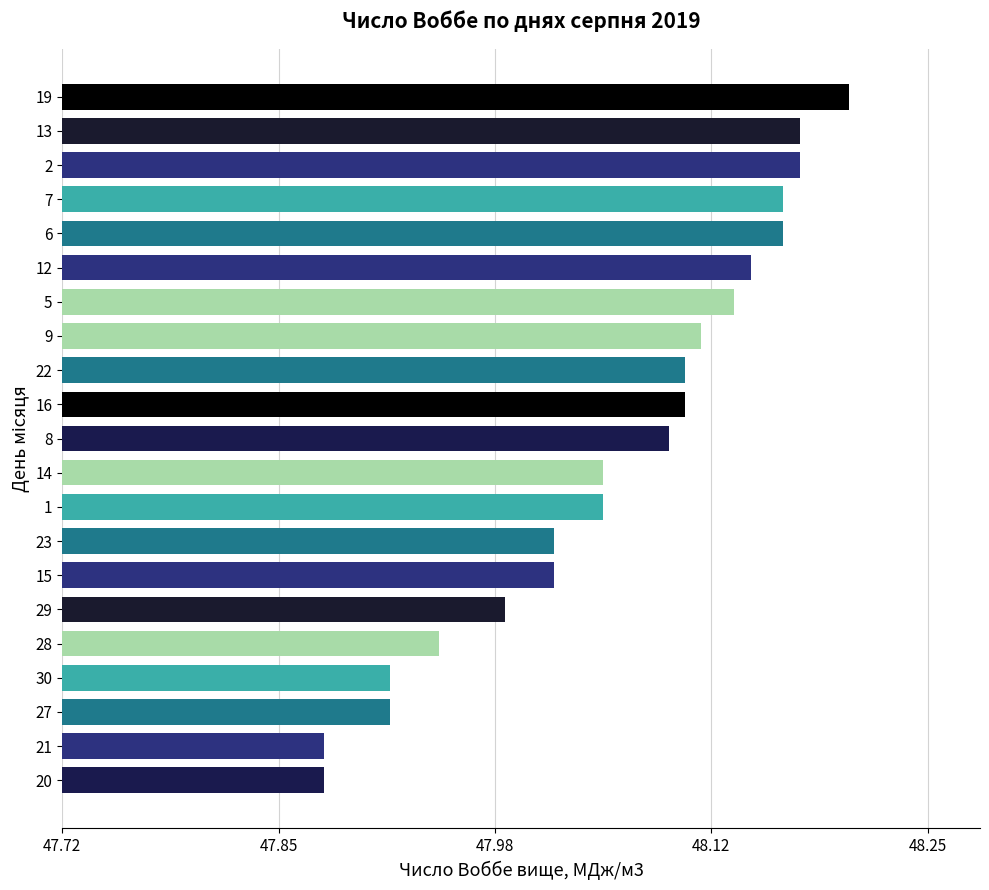

At which label is the value closest to 48?

29